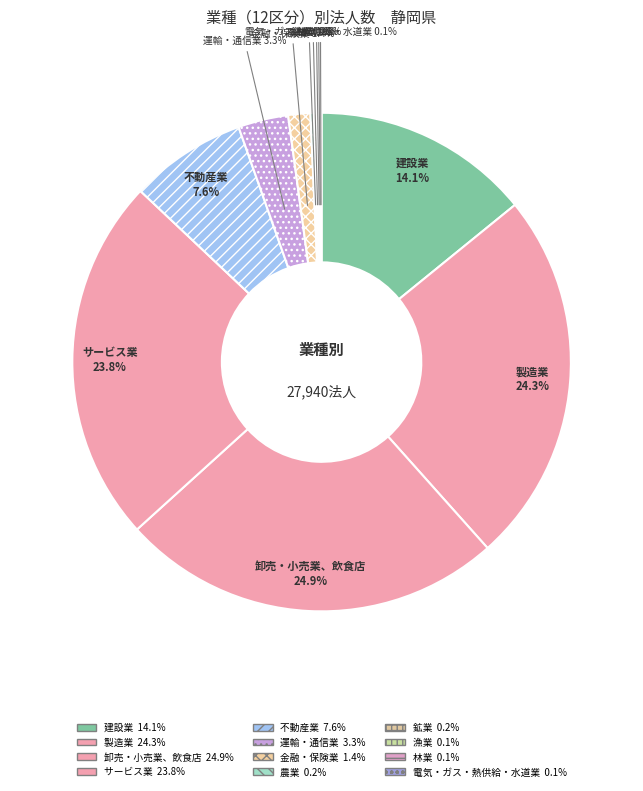

To the nearest percent, what is the average slice percentage?

8%